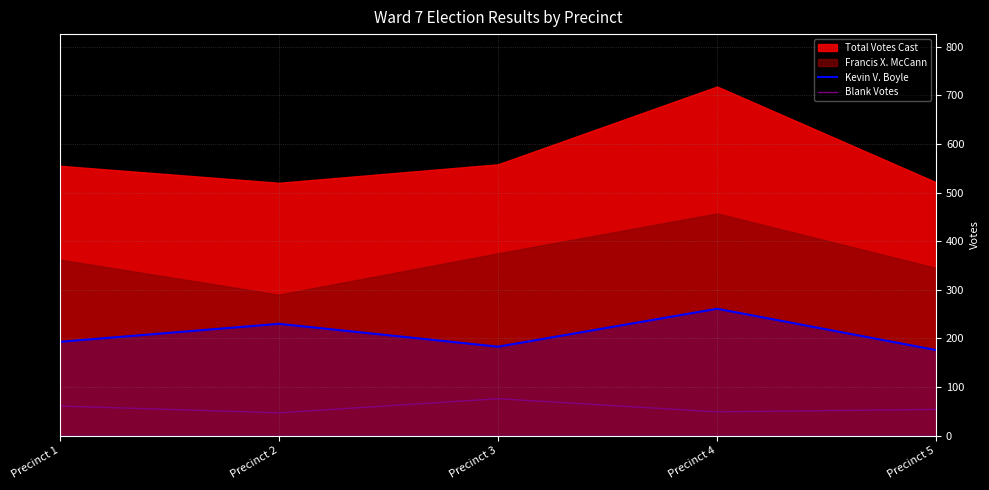

What is the difference between the maximum and second lowest values in the Blank Votes series?

27